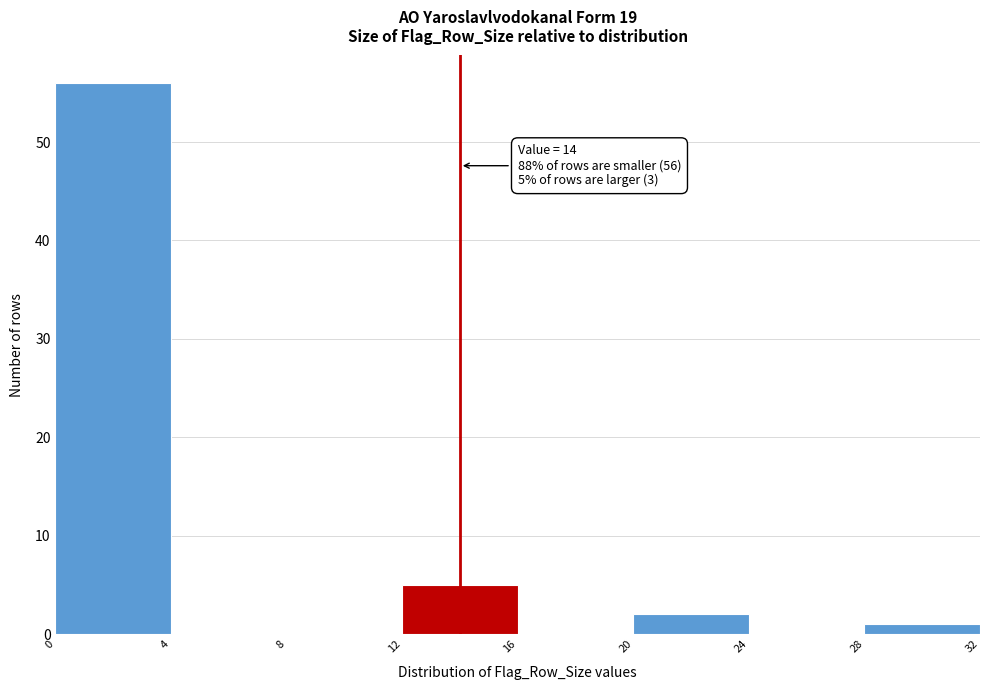

Which range on the x-axis has the tallest bar?

0 to 4